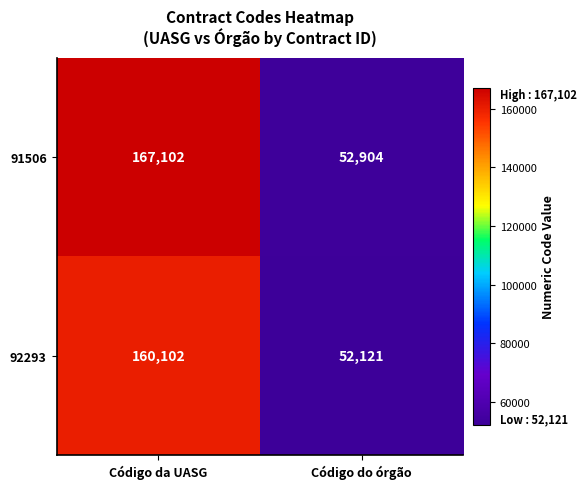

How many data points does each series have?

2